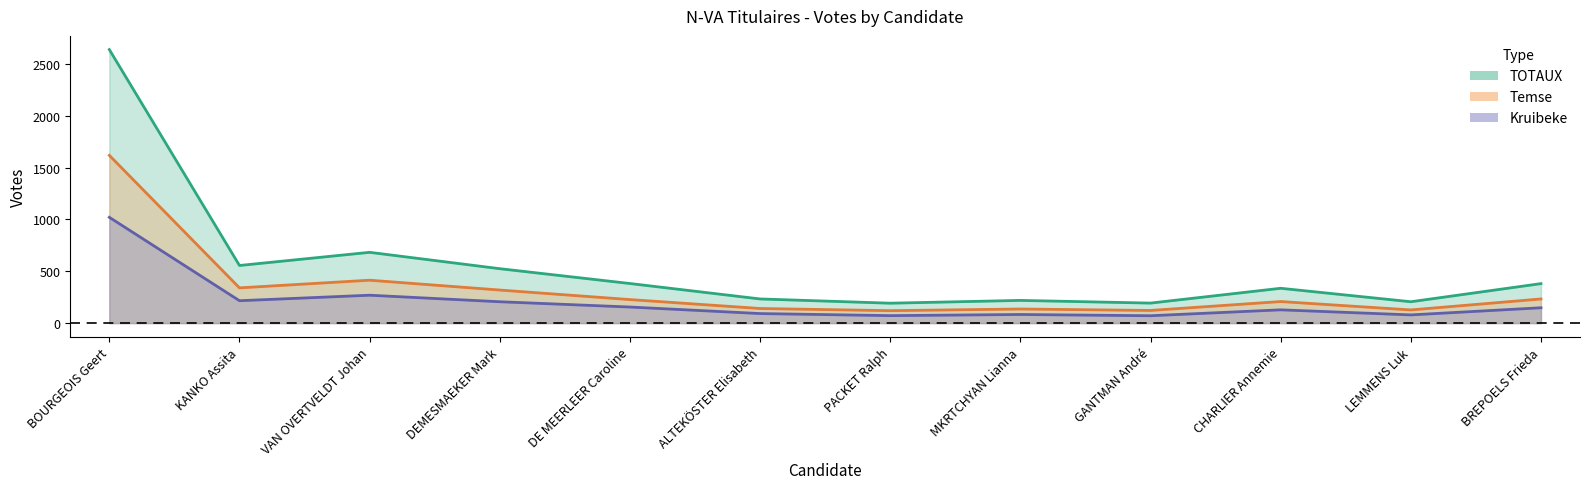

Where is Temse nearest to the value 869?

VAN OVERTVELDT Johan